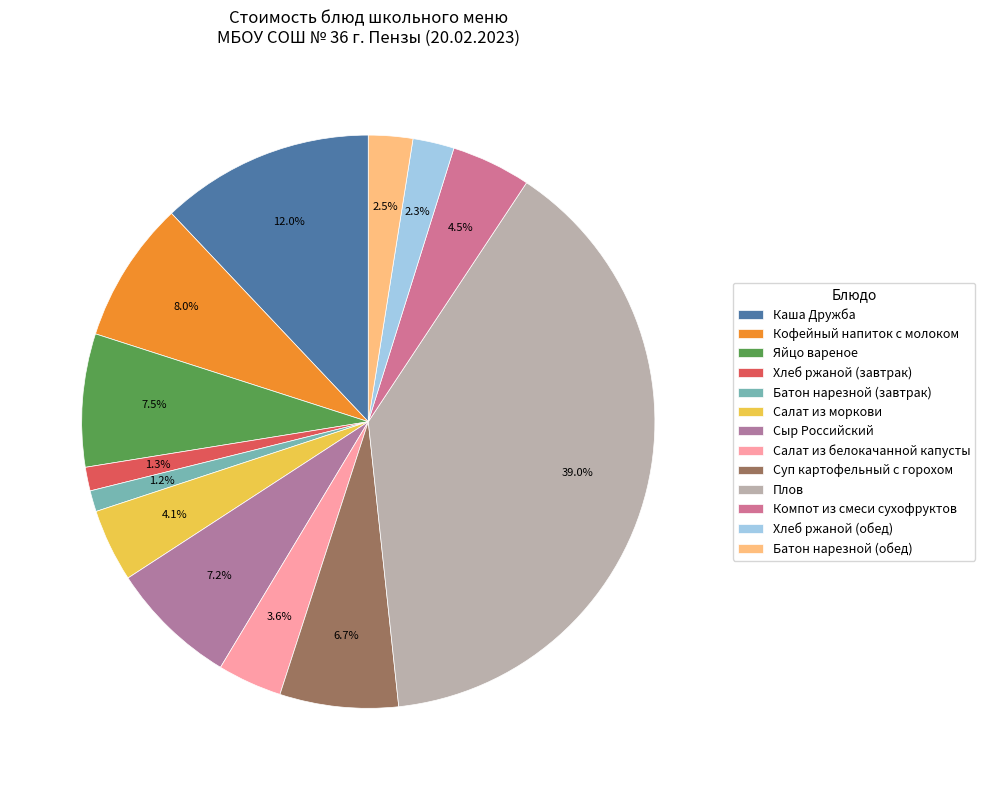

What percentage is the Сыр Российский slice, to the nearest percent?

7%